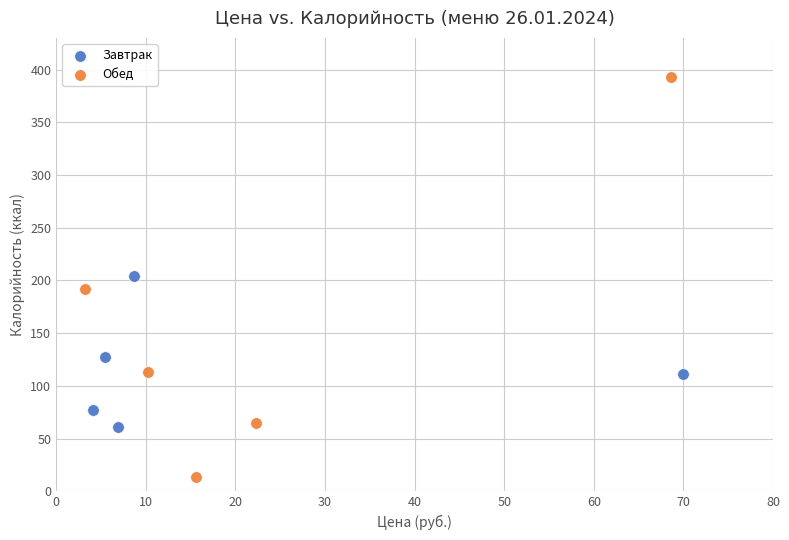

What are all the series names shown in the legend?

Завтрак, Обед